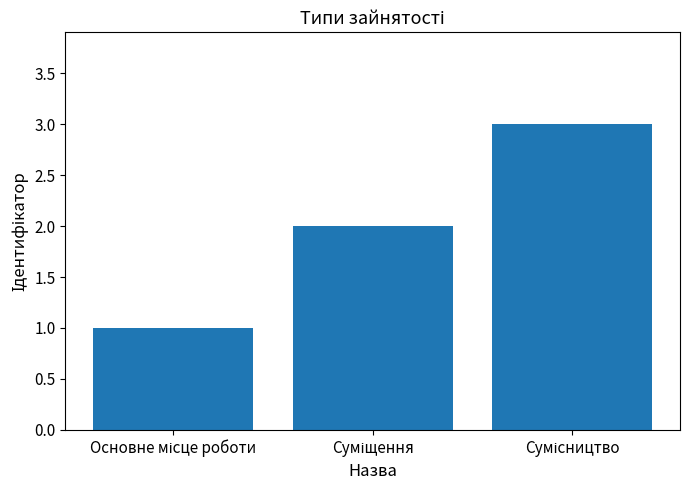

What is the maximum value shown in the chart?

3